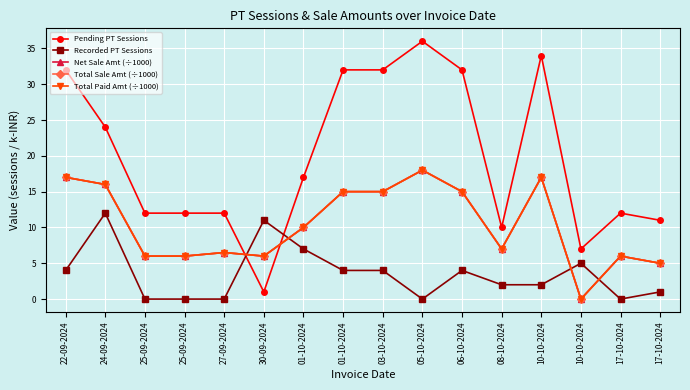

Is this an area chart (filled region under the line)?

No